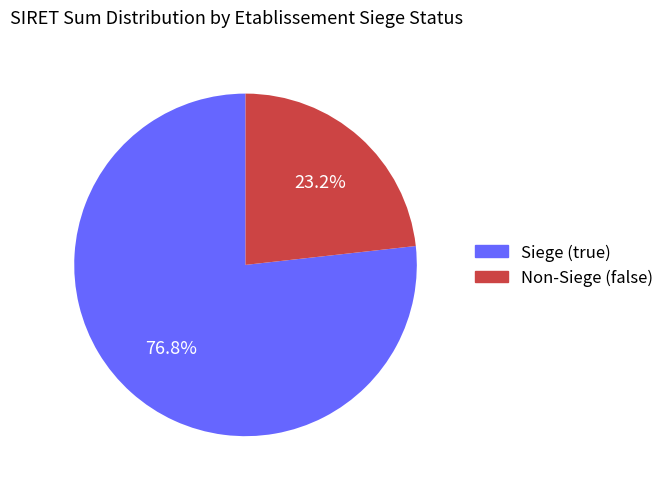

Approximately how many times larger is the value at Non-Siege (false) compared to Siege (true)?

0.3